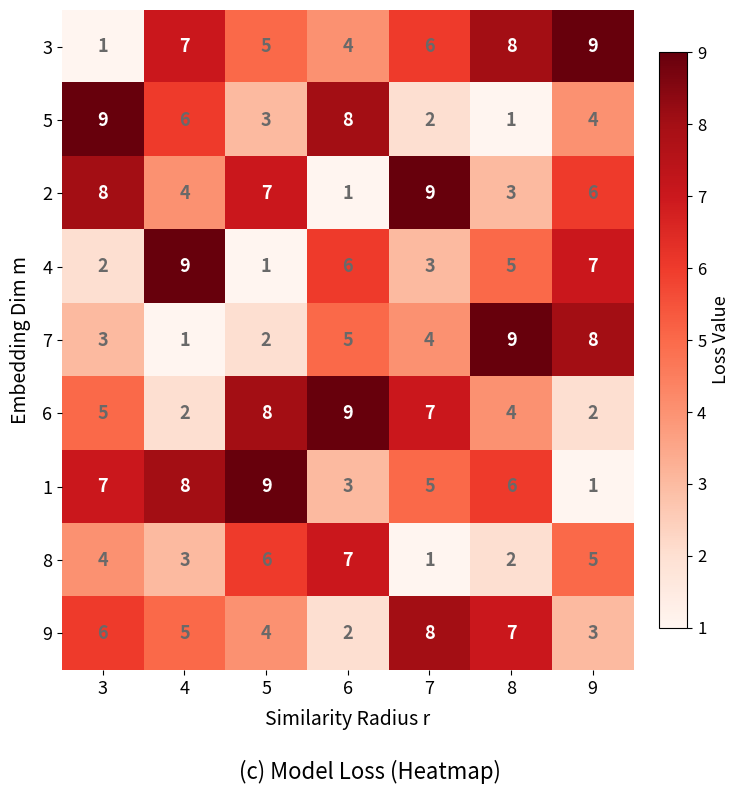

Count the 4 values in the range 2 to 7.

5